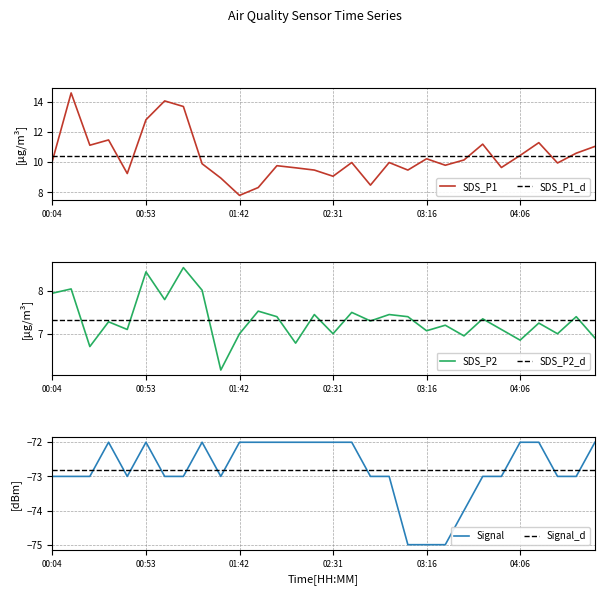

At how many categories does at least one series exceed -13?

30